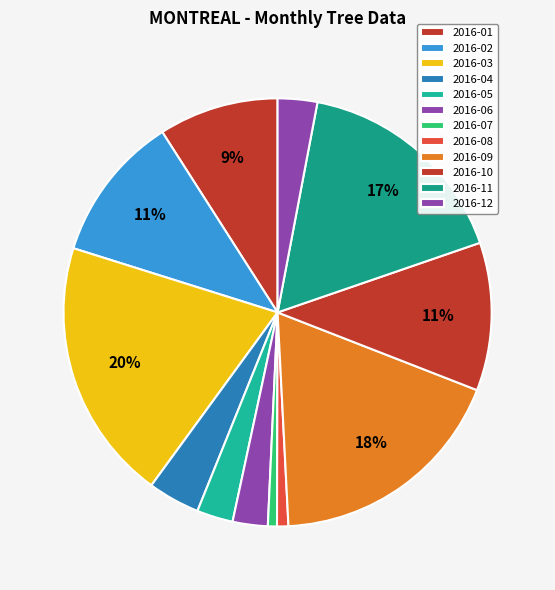

To the nearest percent, what is the average slice percentage?

8%